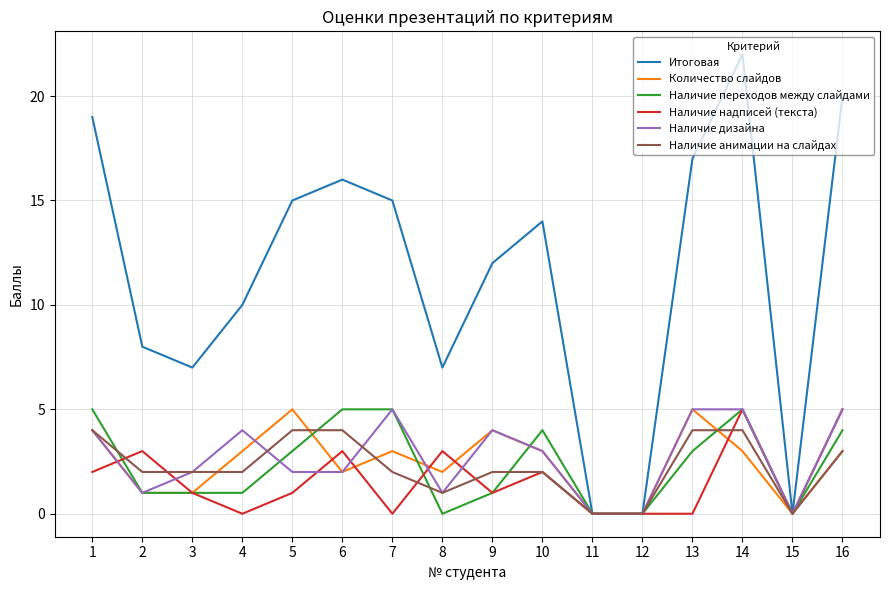

The value of Наличие анимации на слайдах at 10 is 3. True or false?

False